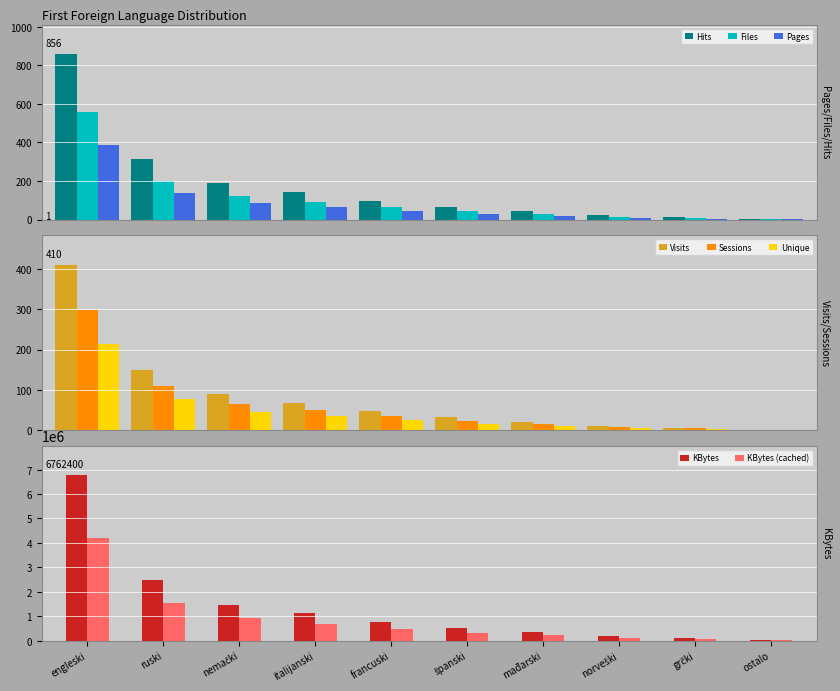

Rank the categories by Unique value from highest to lowest.

engleski, ruski, nemački, italijanski, francuski, španski, mađarski, norveški, grčki, ostalo